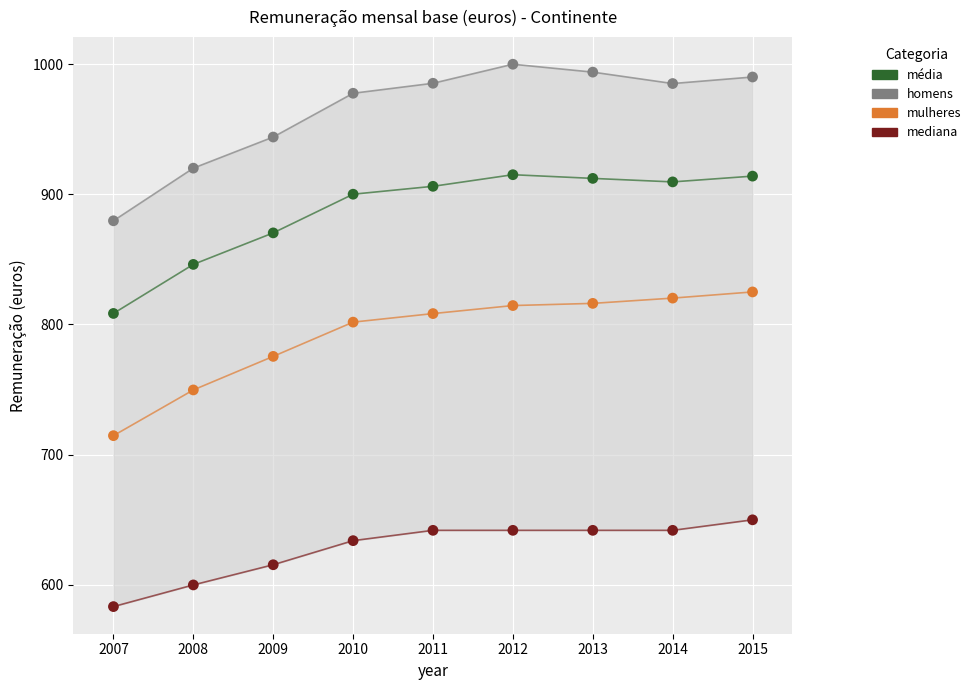

In the homens series, what Y value is closest to 939?

943.9